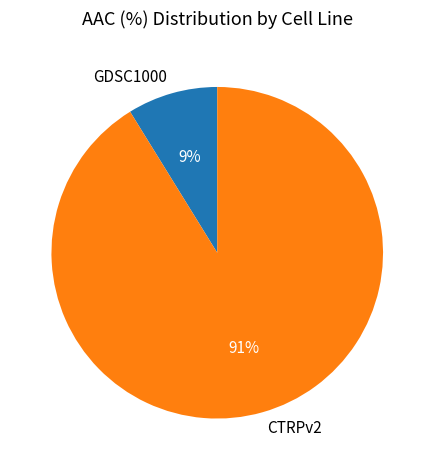

To the nearest percent, what is the difference between the GDSC1000 and CTRPv2 slice percentages?

82%